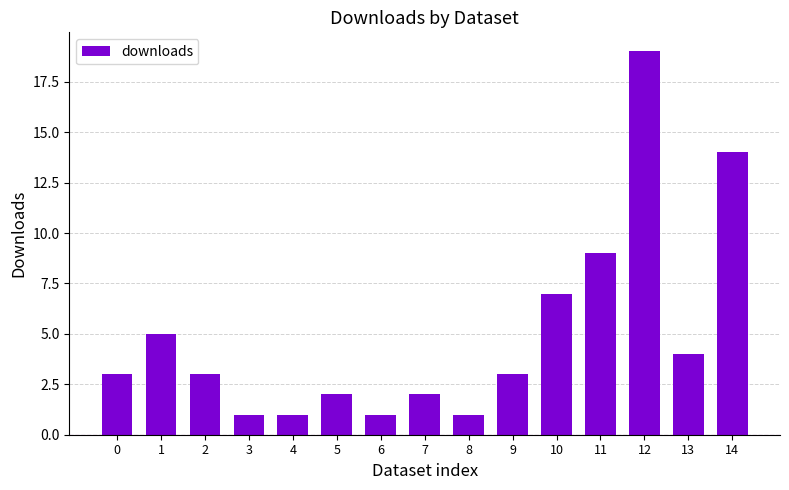

Where is the data nearest to the value 10?

11